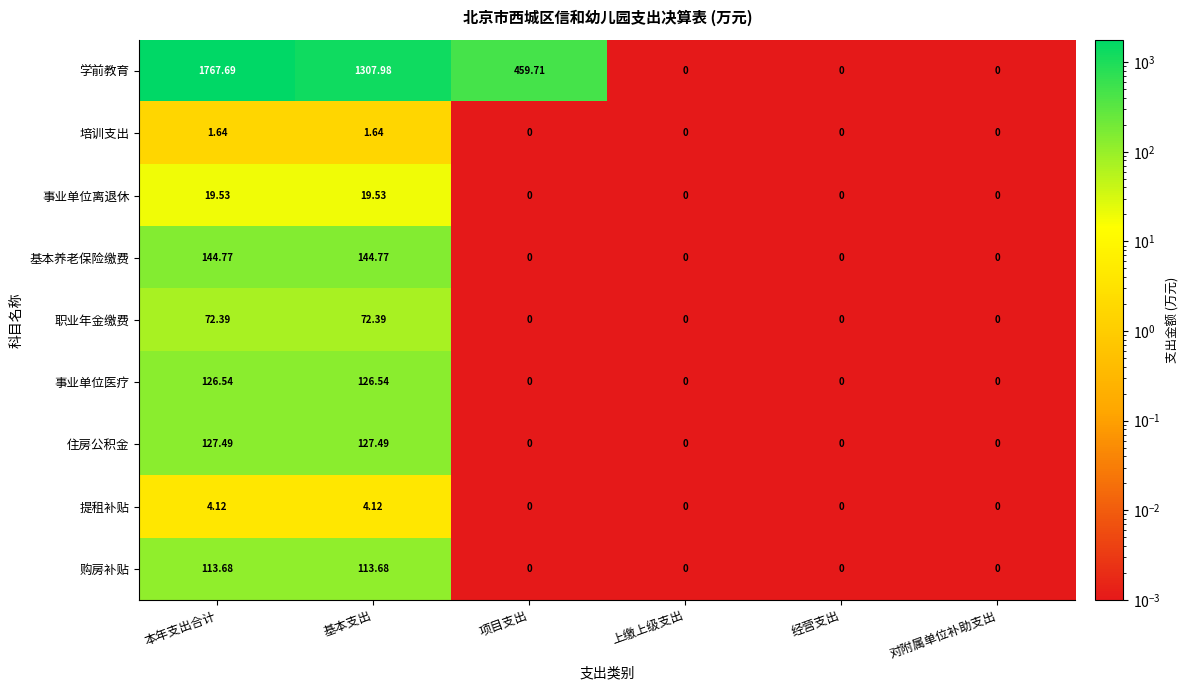

At 基本支出, list the series in order from smallest to largest.

培训支出, 提租补贴, 事业单位离退休, 职业年金缴费, 购房补贴, 事业单位医疗, 住房公积金, 基本养老保险缴费, 学前教育